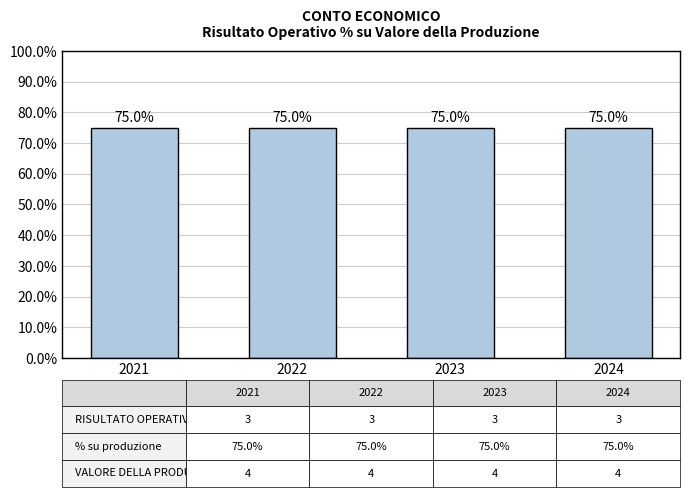

Count the number of categories in the chart.

4